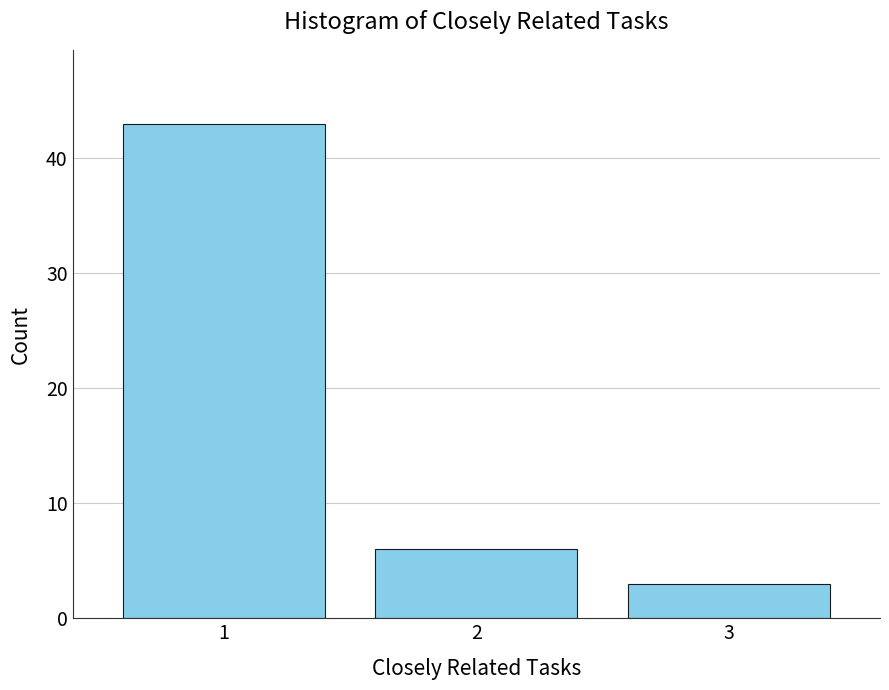

Reading left to right, transcribe all the data shown in this chart.

1=43	2=6	3=3